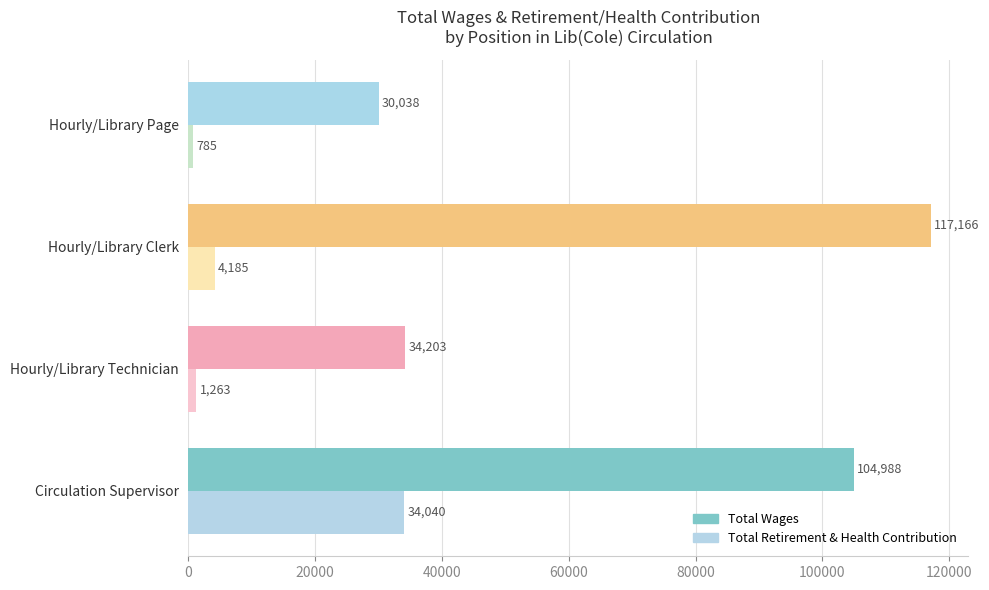

Which series has the widest spread of values?

Total Wages